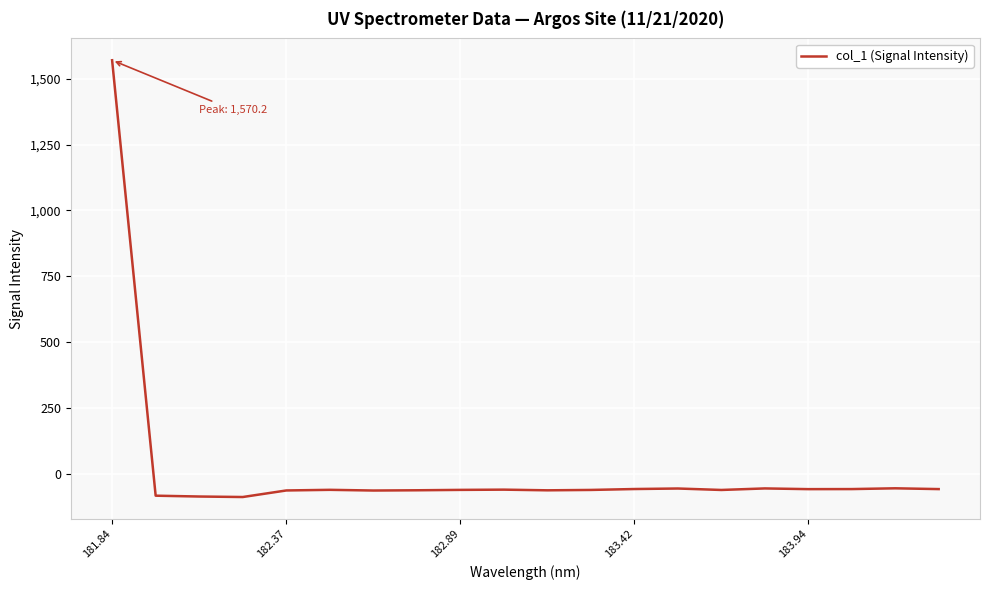

What is the maximum value shown in the chart?

1570.2